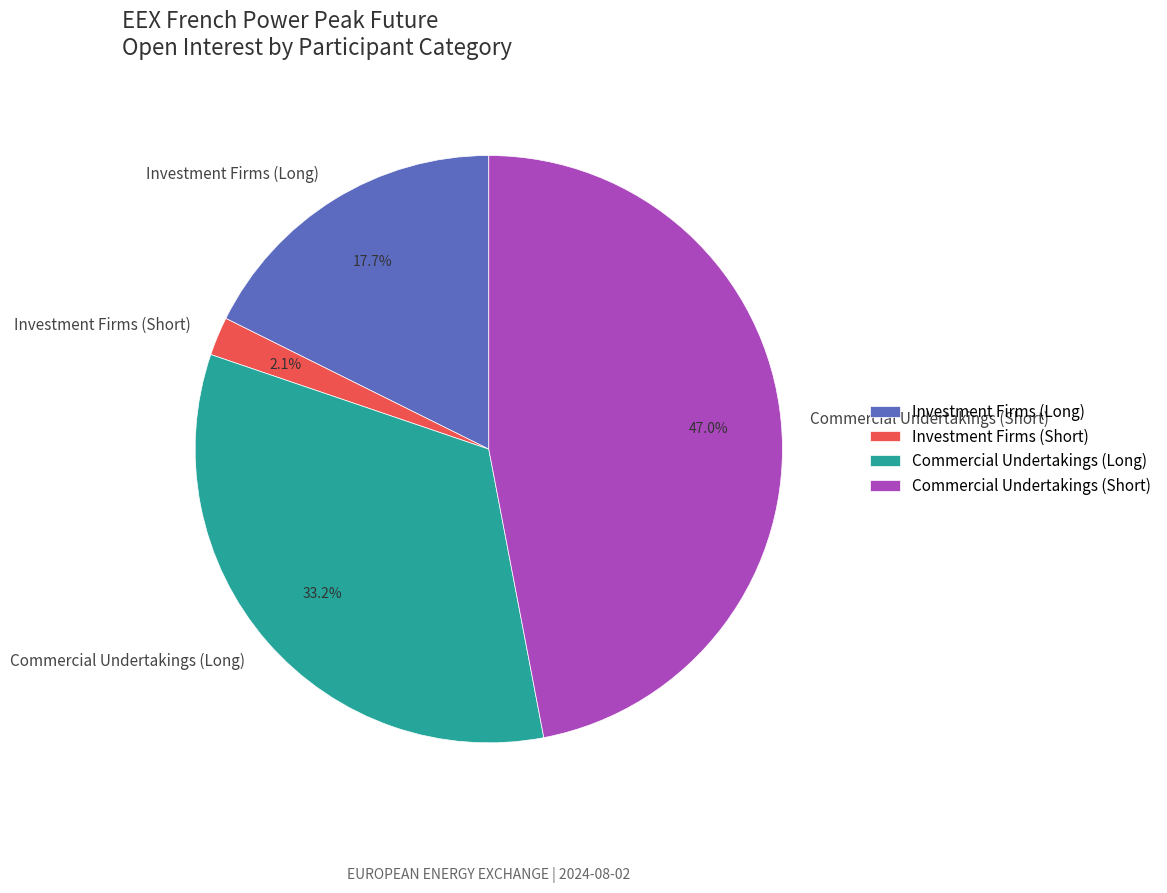

Which category has the biggest portion of the pie?

Commercial Undertakings (Short)